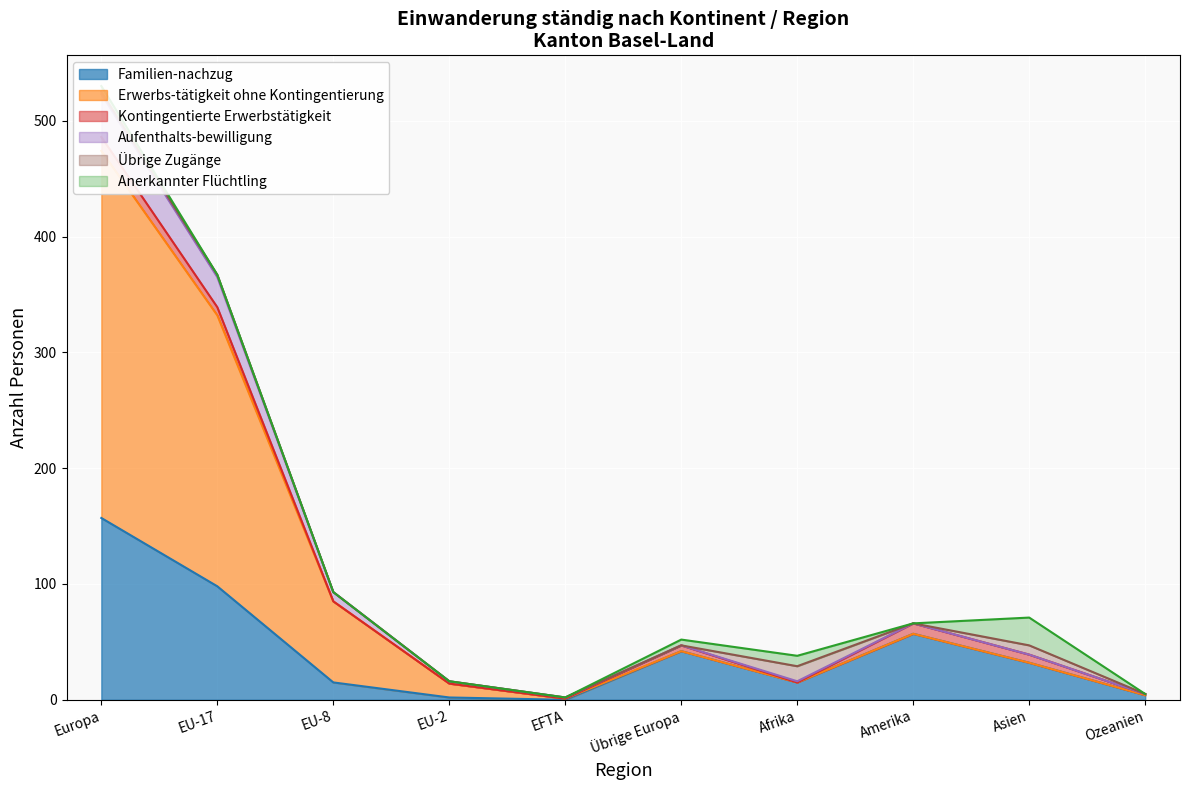

What is the highest value of the Familien-nachzug series?

157